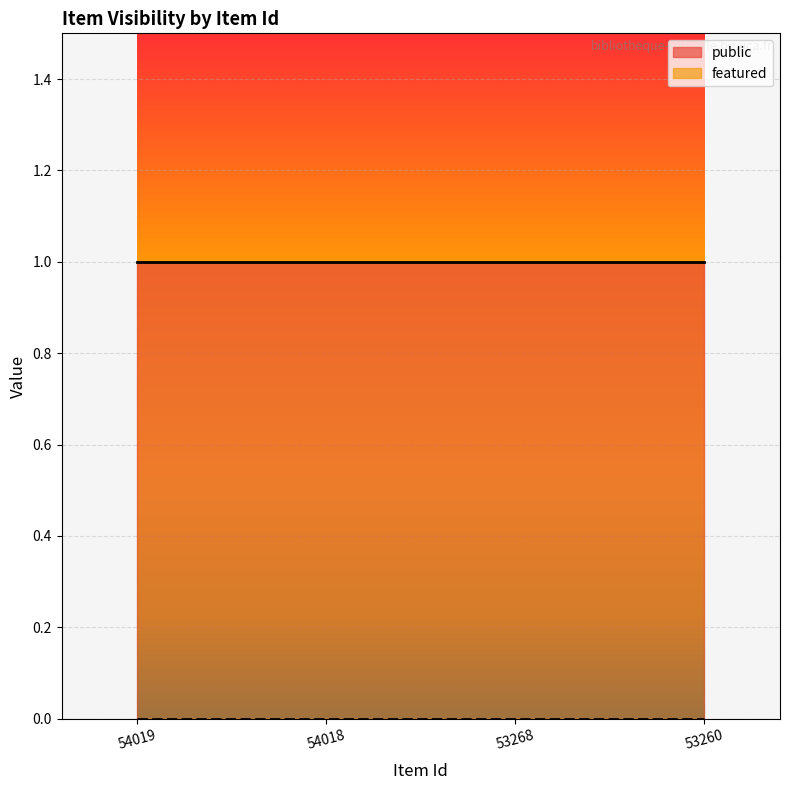

What are all the series names shown in the legend?

public, featured